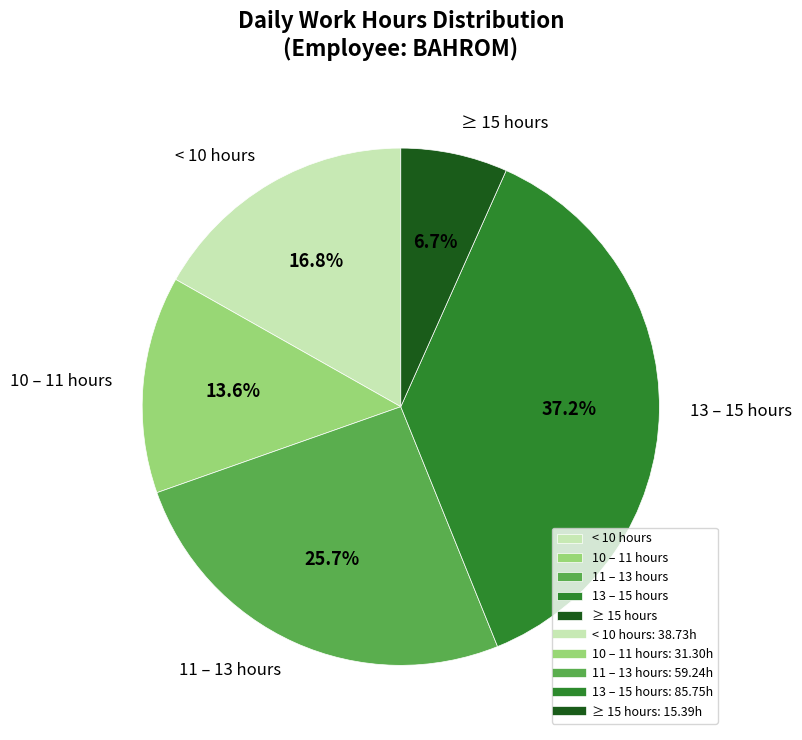

How many slices are in this pie chart?

5